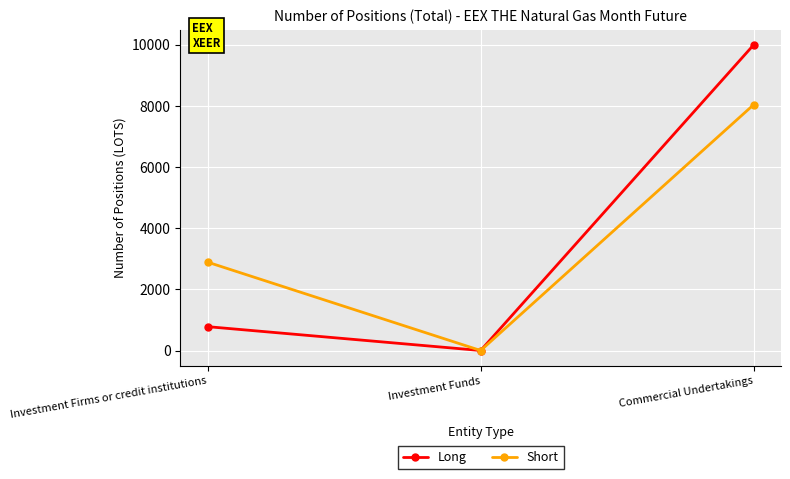

True or false: Long has a value of 246.8 at Investment Firms or credit institutions.

False